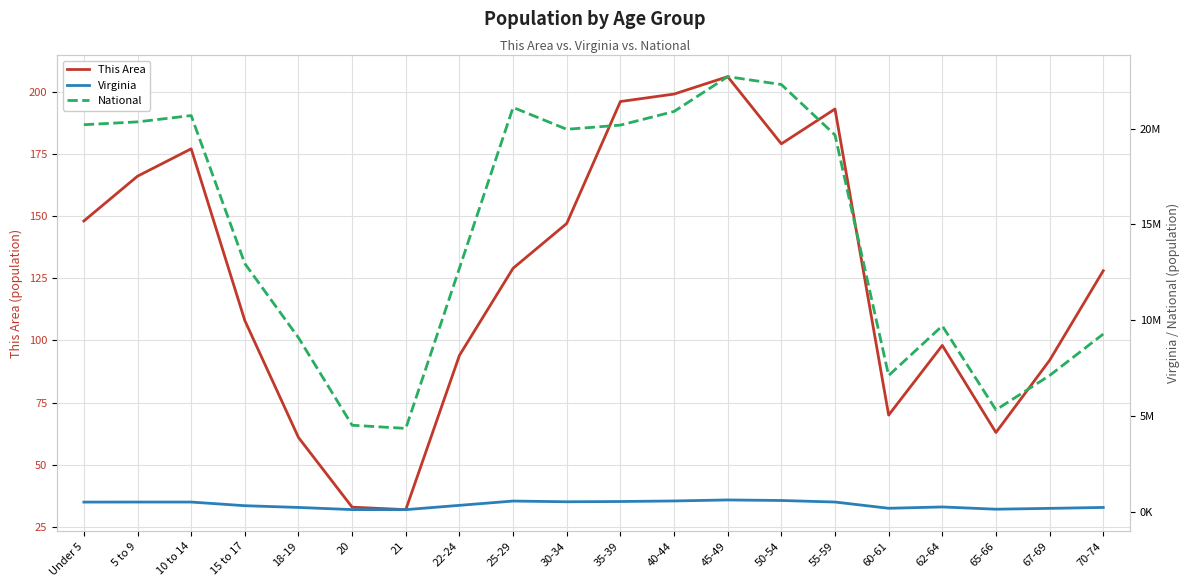

List the labels in order of This Area value, largest first.

45-49, 40-44, 35-39, 55-59, 50-54, 10 to 14, 5 to 9, Under 5, 30-34, 25-29, 70-74, 15 to 17, 62-64, 22-24, 67-69, 60-61, 65-66, 18-19, 20, 21